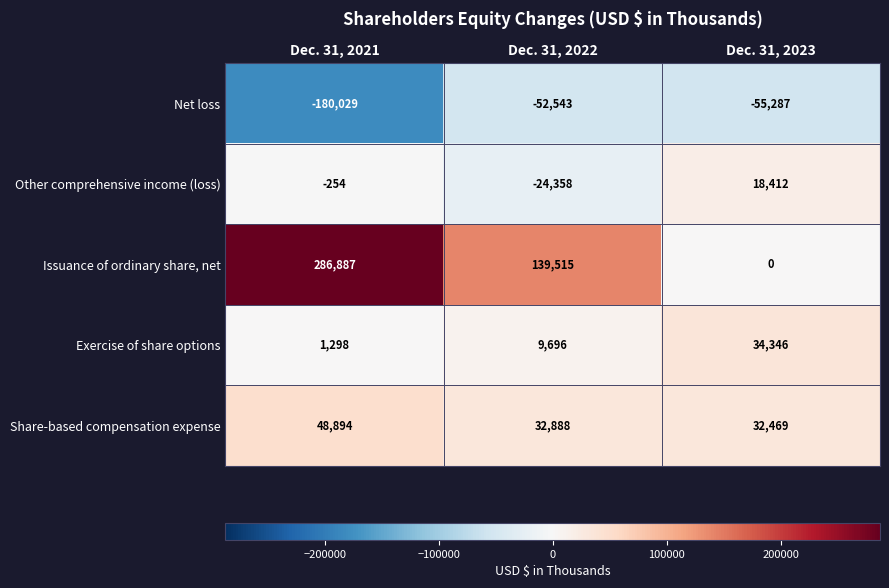

Which series has the largest range (max minus min)?

Issuance of ordinary share, net